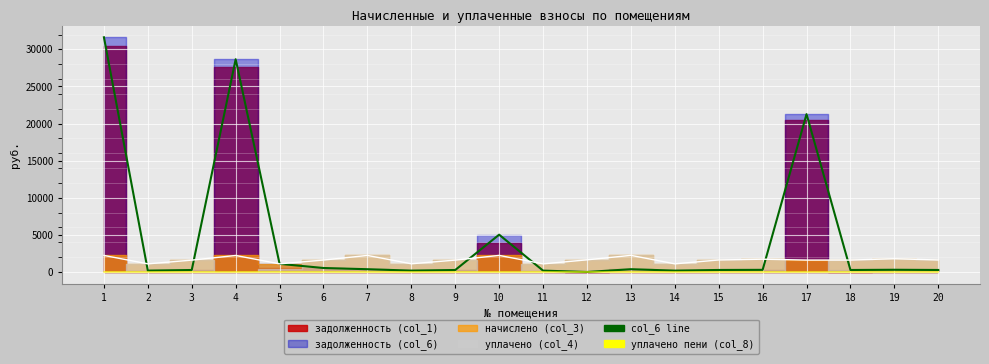

The задолженность (col_6) line series shows 18148.4 at 1. True or false?

False